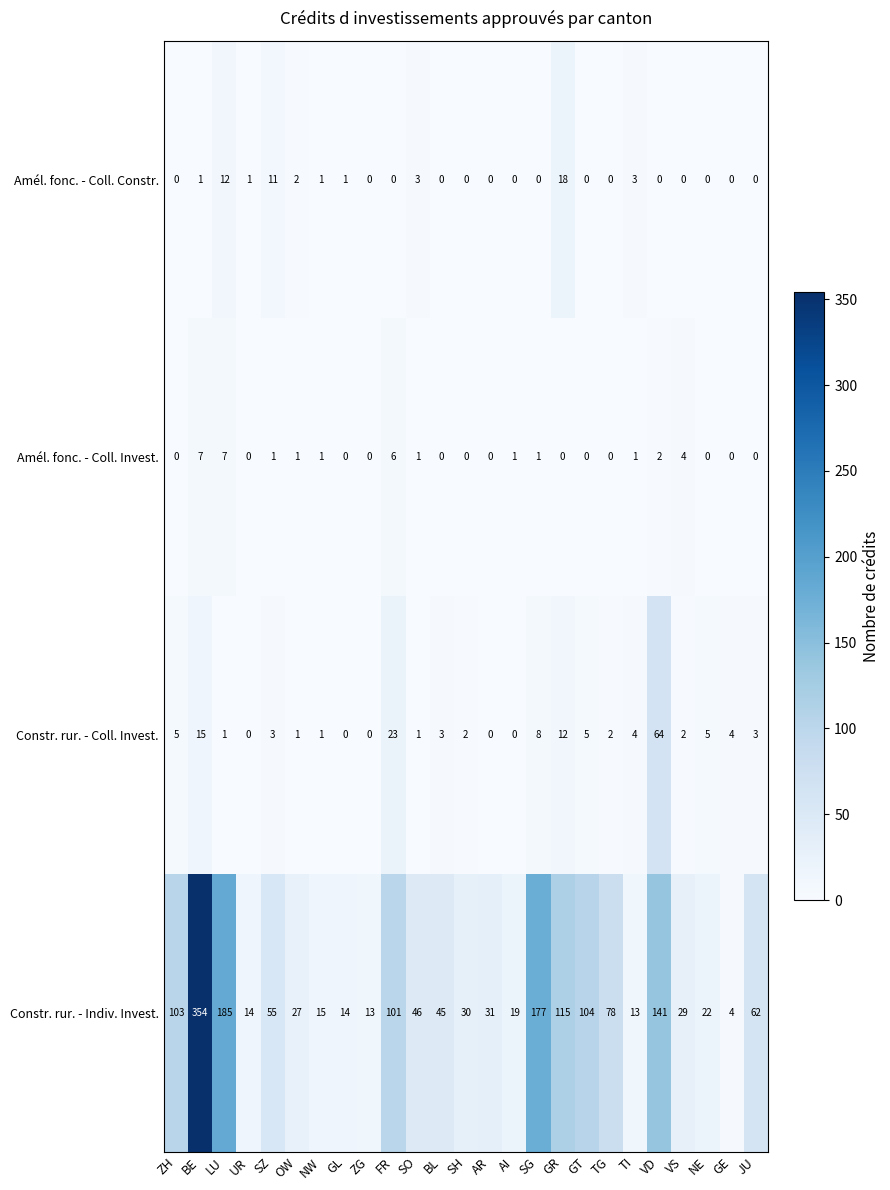

Is the value of Amél. fonc. - Coll. Constr. at TI greater than the value of Constr. rur. - Indiv. Invest. at LU?

No